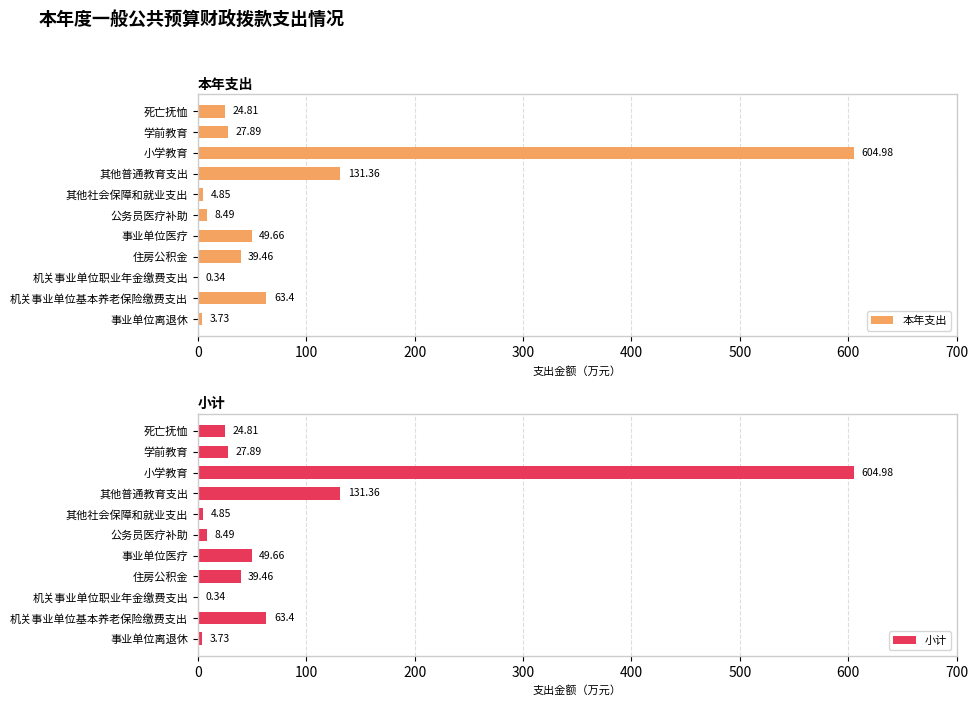

List the series in order of their peak value, lowest first.

本年支出, 小计